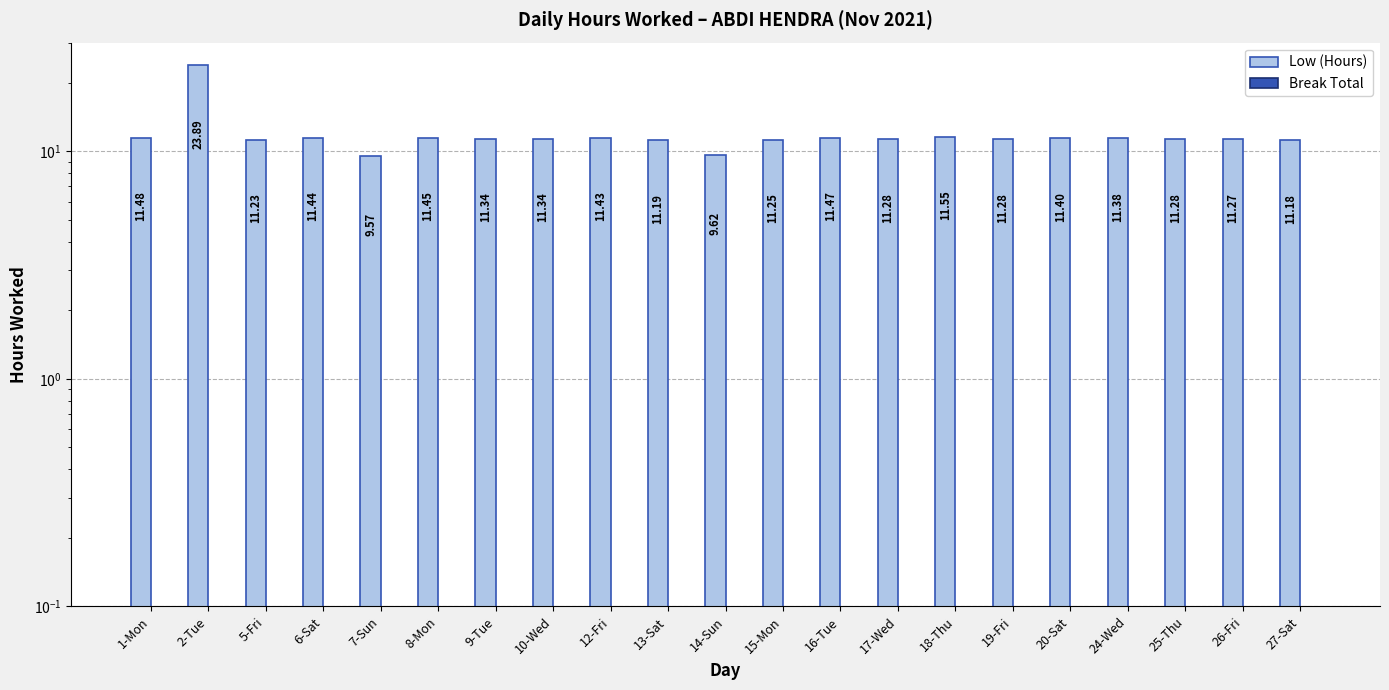

How many data points does each series have?

21